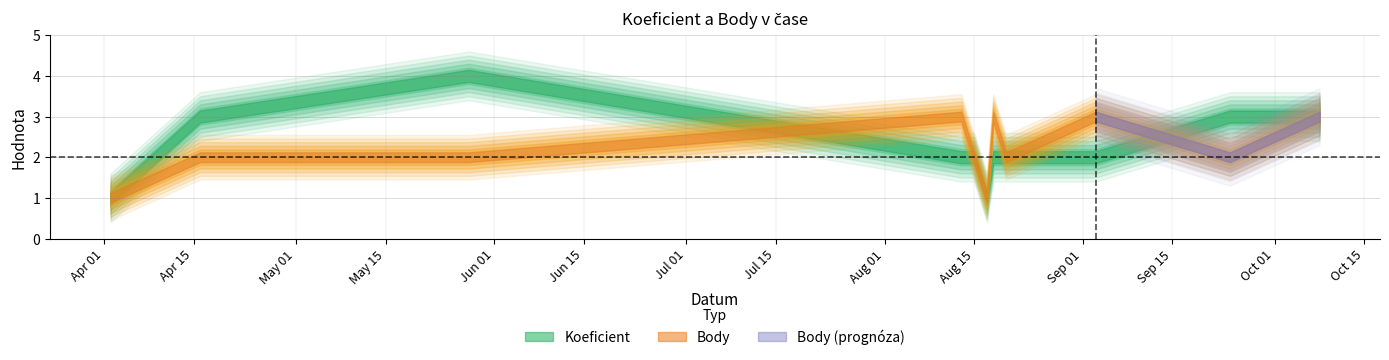

At which category does Body reach its first local peak?

2022-08-13